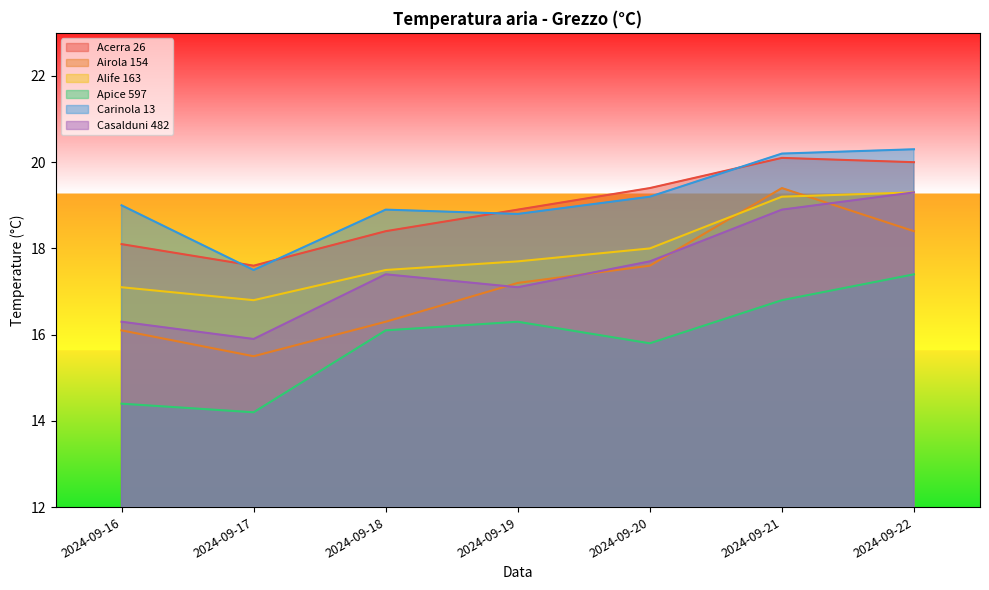

How many values in the Alife 163 series are below 17?

1